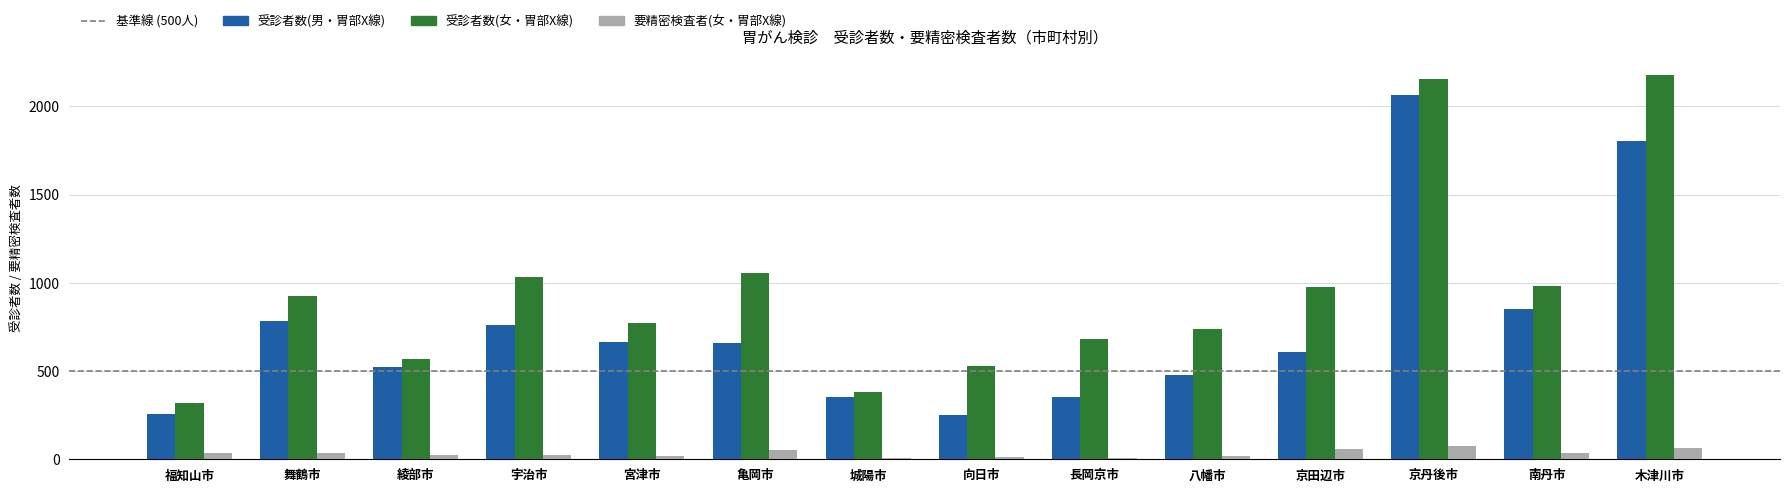

What is the spread (max minus min) of values at 南丹市?

948